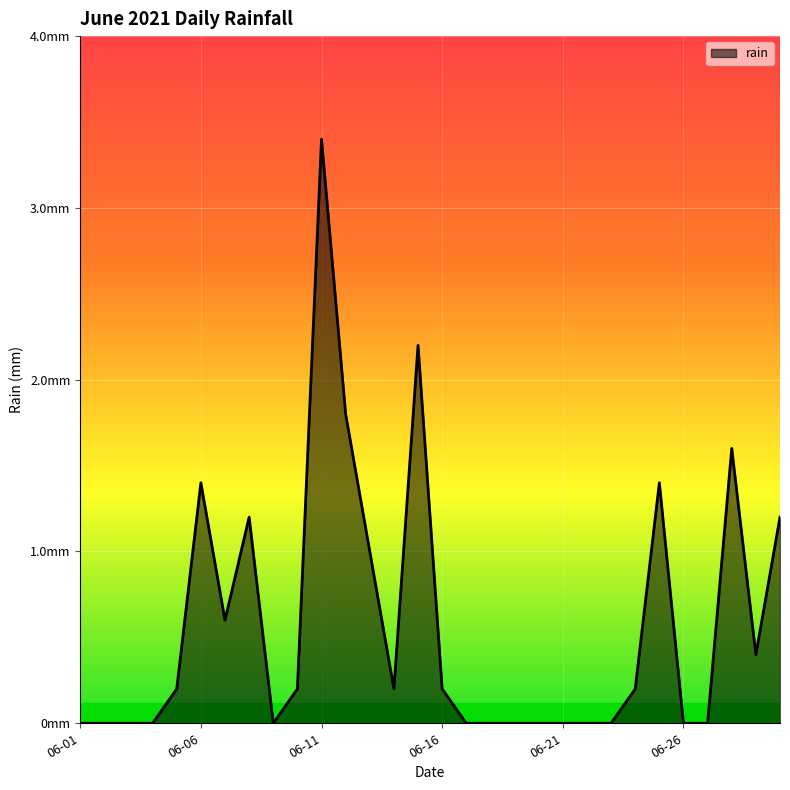

What is the difference between the maximum and second lowest values?

3.4